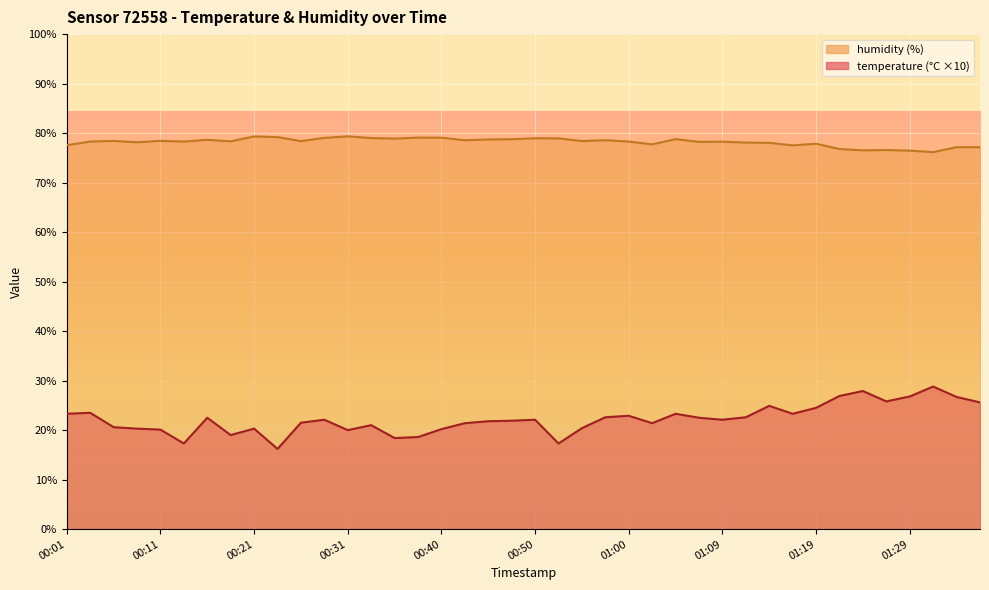

List the series in order of their peak value, highest first.

humidity, temperature